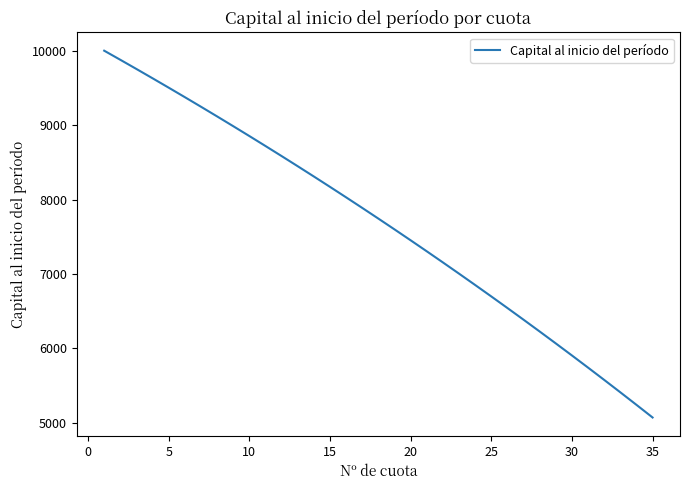

What is the greatest value displayed?

10000.0